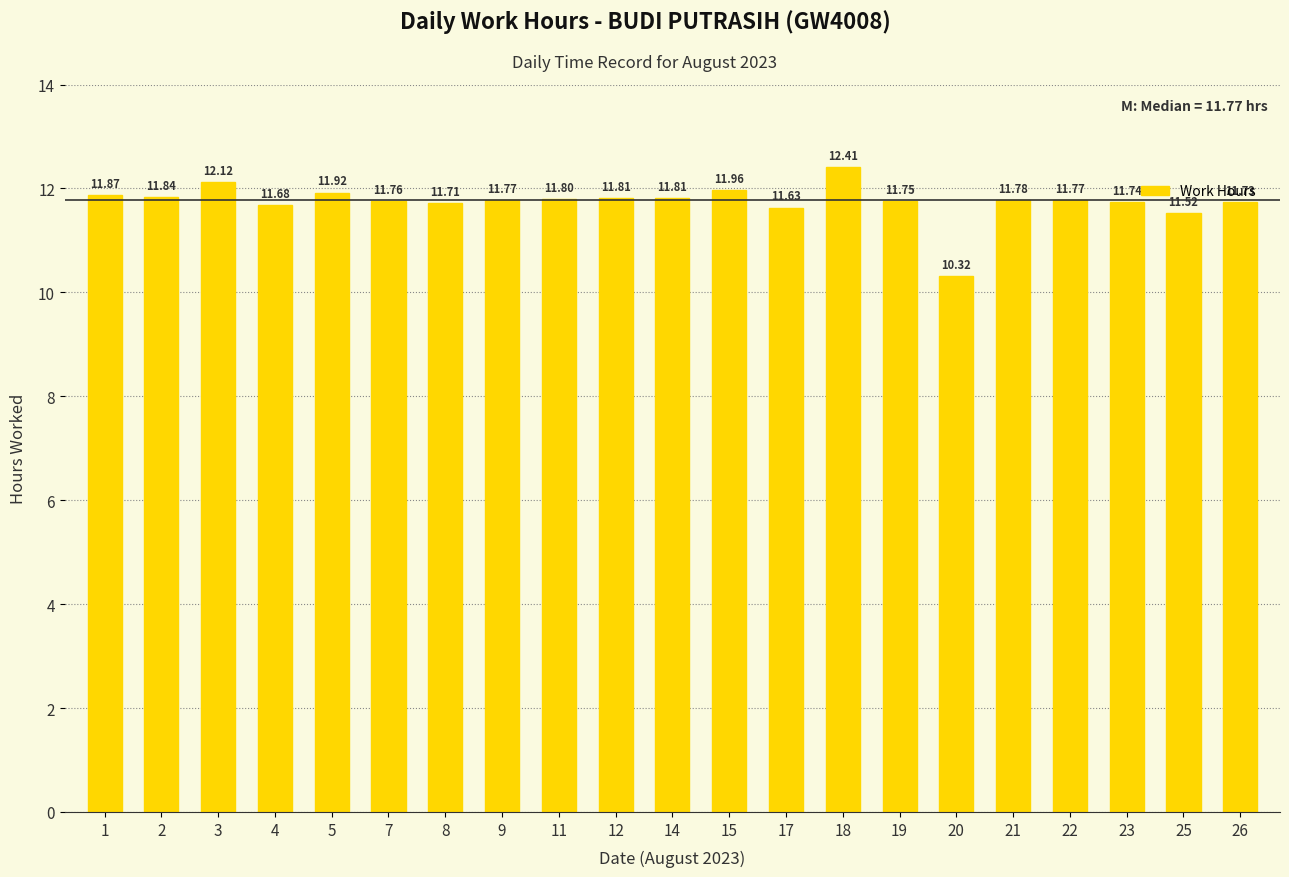

Is it true that the value at 12 is 11.8?

True